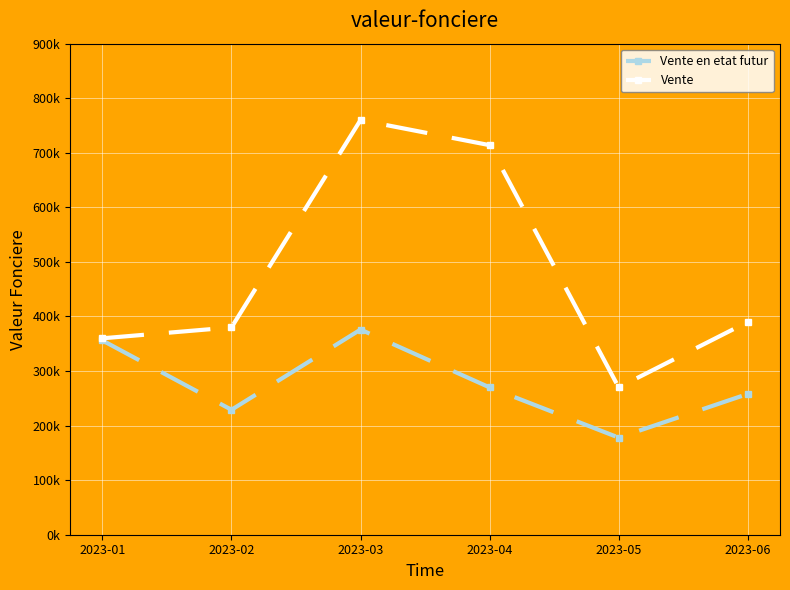

Is this an area chart (filled region under the line)?

No